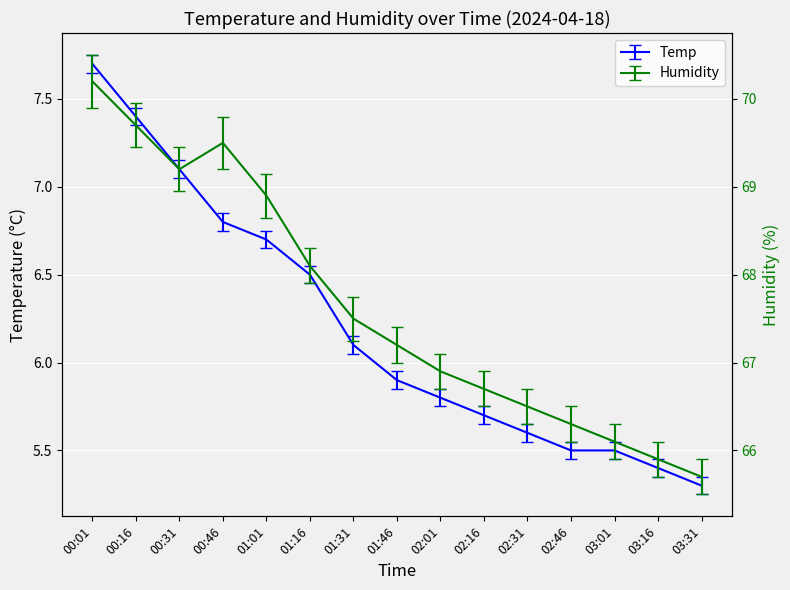

Reading left to right, list all the values displayed in this chart.

Temp: 00:01=7.7	00:16=7.4	00:31=7.1	00:46=6.8	01:01=6.7	01:16=6.5	01:31=6.1	01:46=5.9	02:01=5.8	02:16=5.7	02:31=5.6	02:46=5.5	03:01=5.5	03:16=5.4	03:31=5.3
Humidity: 00:01=70.2	00:16=69.7	00:31=69.2	00:46=69.5	01:01=68.9	01:16=68.1	01:31=67.5	01:46=67.2	02:01=66.9	02:16=66.7	02:31=66.5	02:46=66.3	03:01=66.1	03:16=65.9	03:31=65.7